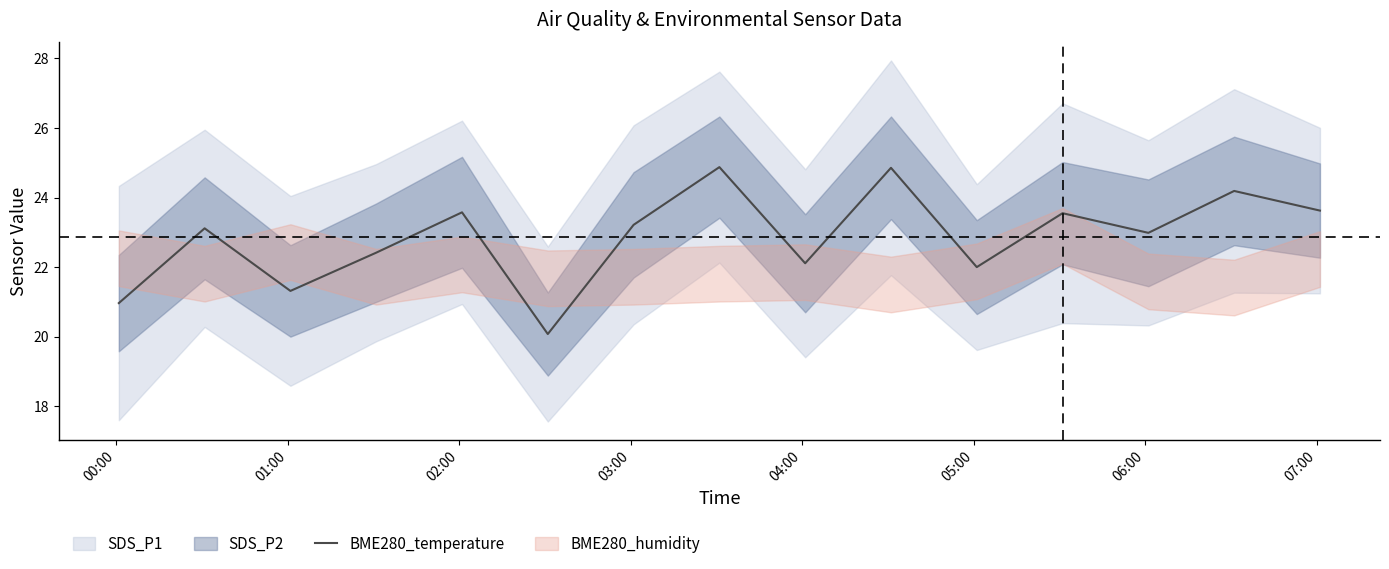

How many points are higher than both their immediate neighbors (excluding endpoints)?

6